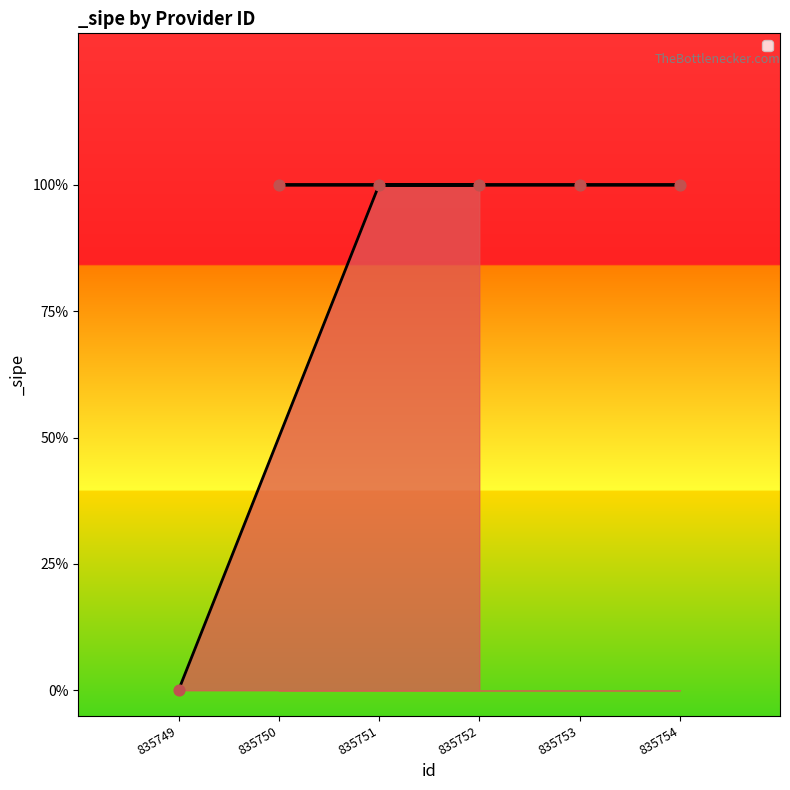

Between 835751 and 835754, which is larger?

835751